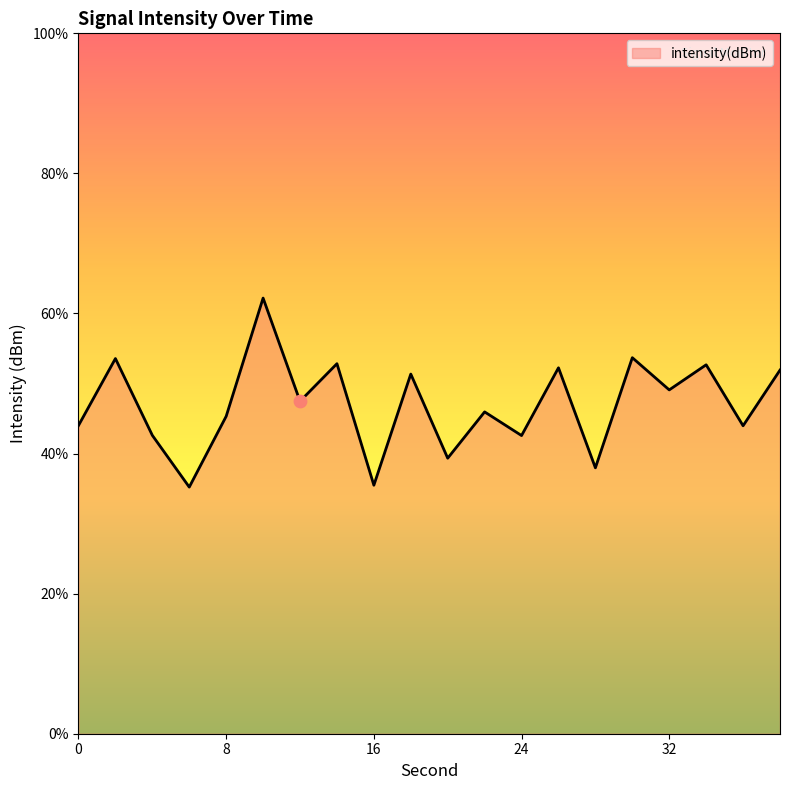

What is the change in value from 12 to 16?

-1.8